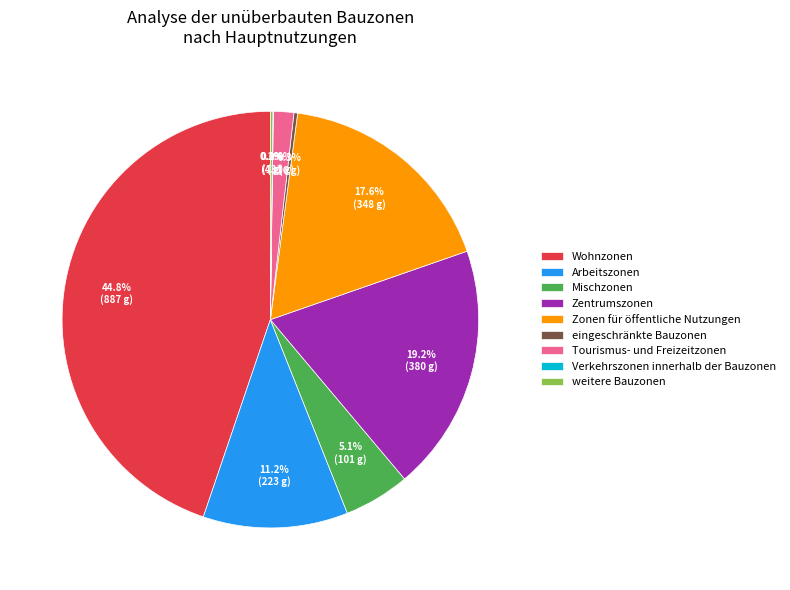

What percentage is NOT represented by eingeschränkte Bauzonen?

99.7%